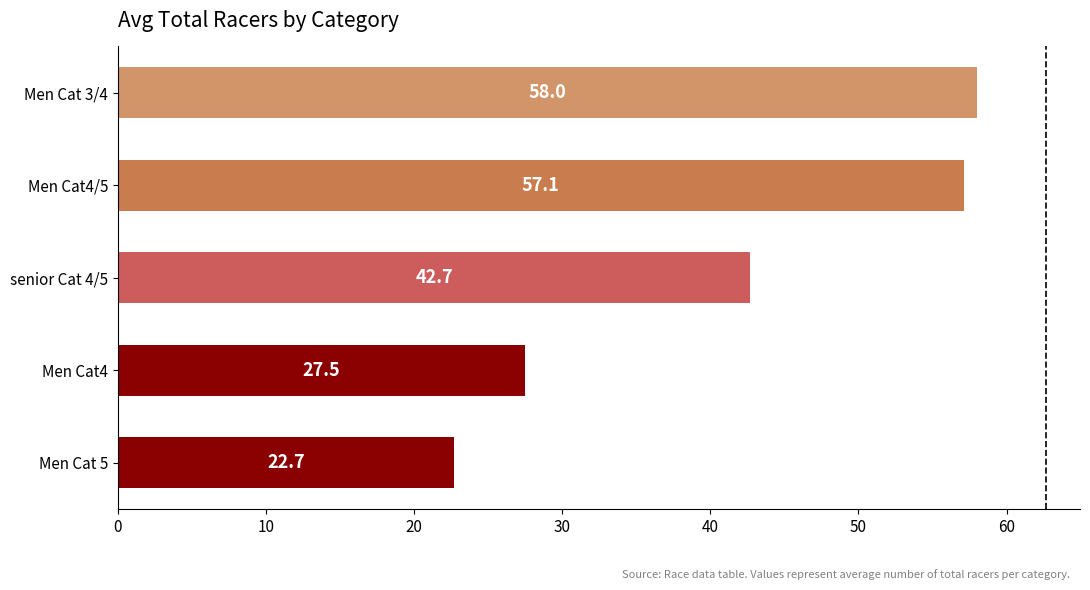

Rank the categories by value from highest to lowest.

Men Cat 3/4, Men Cat4/5, senior Cat 4/5, Men Cat4, Men Cat 5